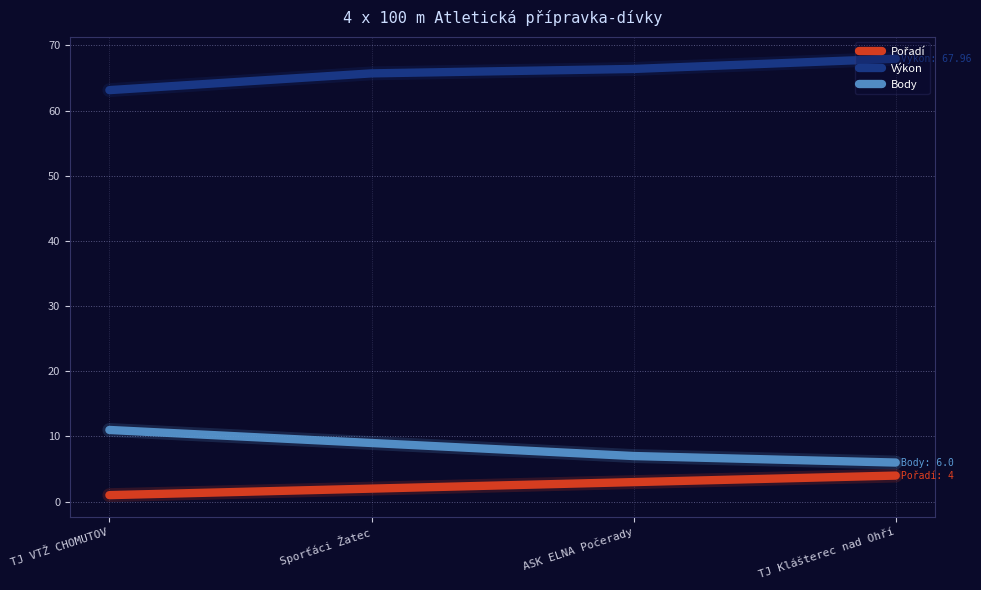

Which series has the largest total across all categories?

Výkon